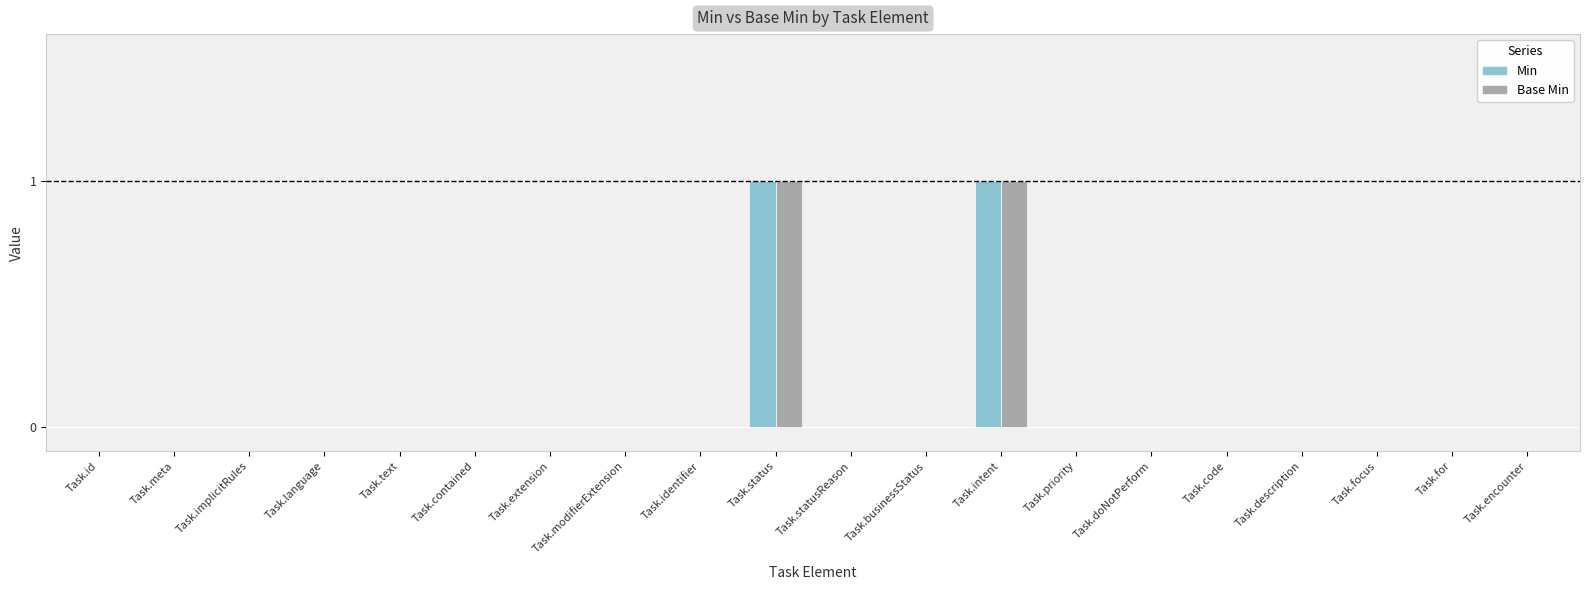

The value of Base Min at Task.code is 0. True or false?

True